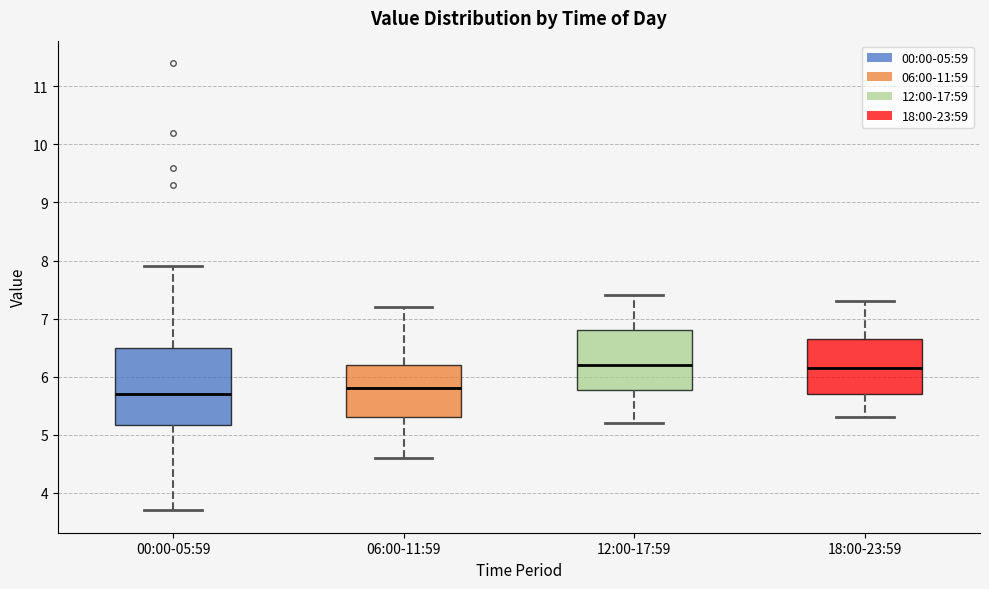

Where does the lower whisker of the box for 06:00-11:59 end on the y-axis? The values are not printed on the chart, so give them approximately, as read against the axis.

4.6